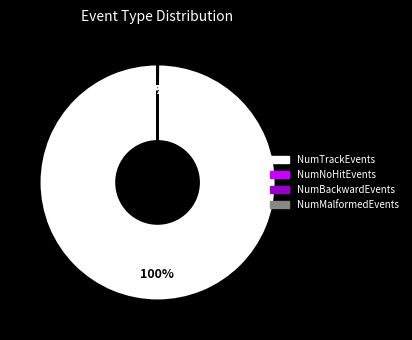

Which has a higher value, 30 or NumTrackEvents?

30